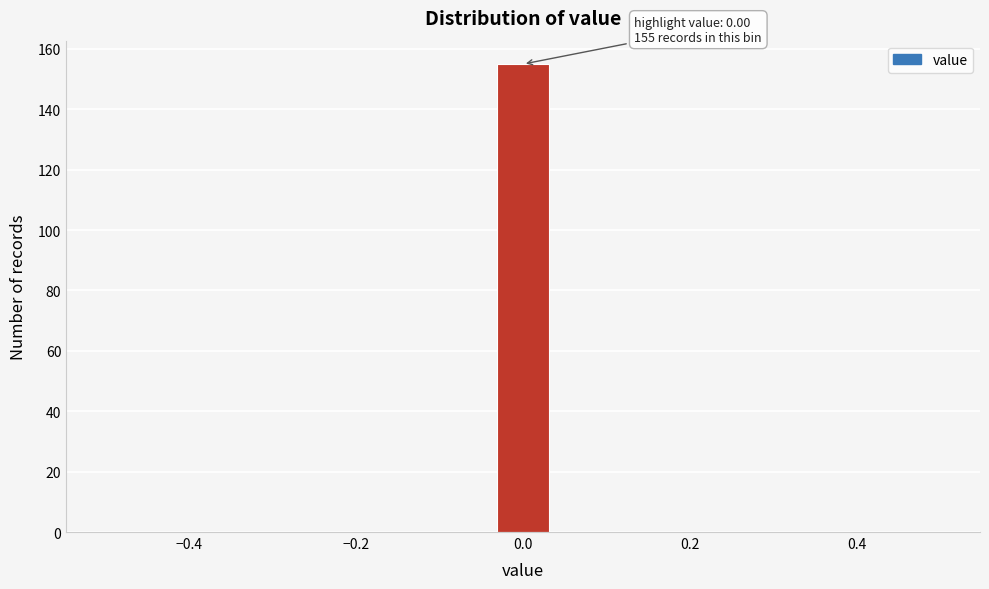

Read against the x-axis, roughly where is the centre of the tallest bar?

0.00